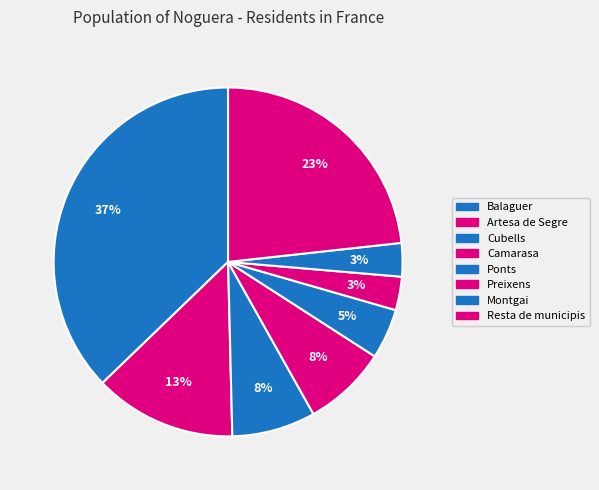

Count the number of slices in the pie.

8